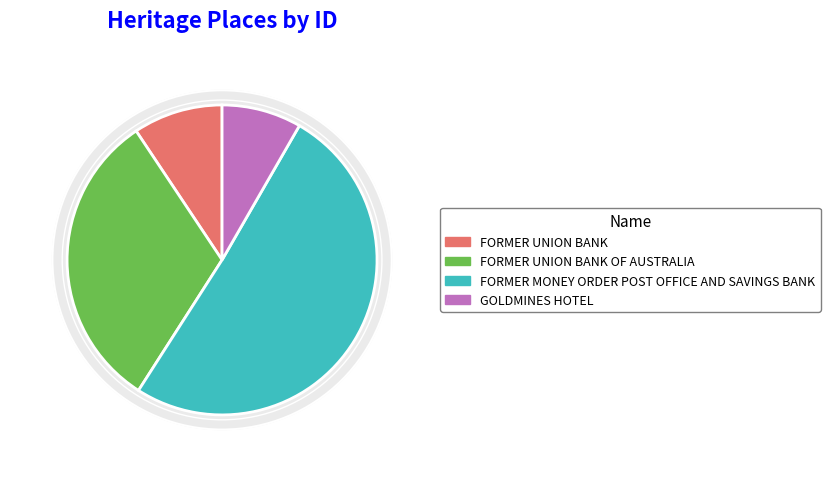

What is the majority slice?

FORMER MONEY ORDER POST OFFICE AND SAVINGS BANK